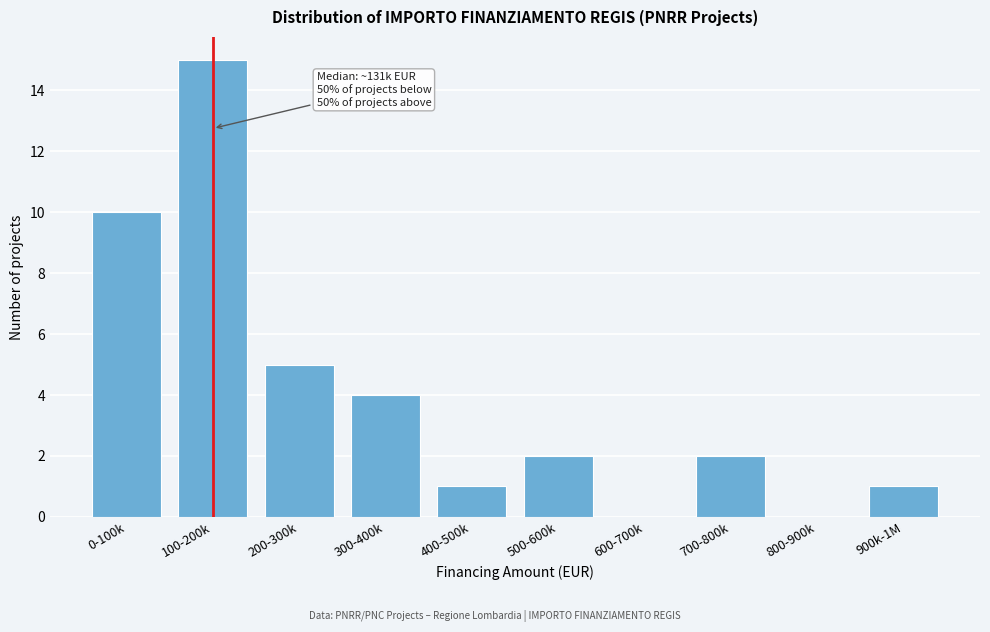

Reading left to right, what are all the values shown in this chart?

0-100k=10	100-200k=15	200-300k=5	300-400k=4	400-500k=1	500-600k=2	600-700k=0	700-800k=2	800-900k=0	900k-1M=1